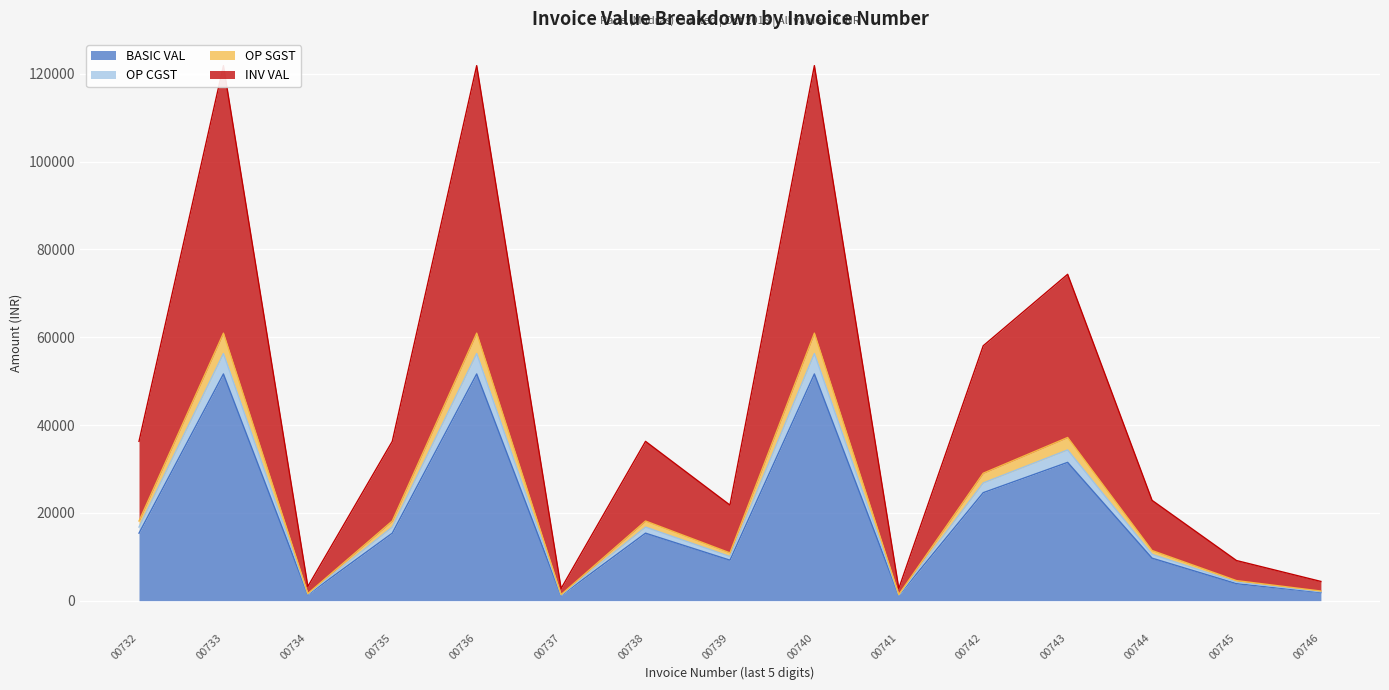

At which label does OP SGST reach its peak?

00733